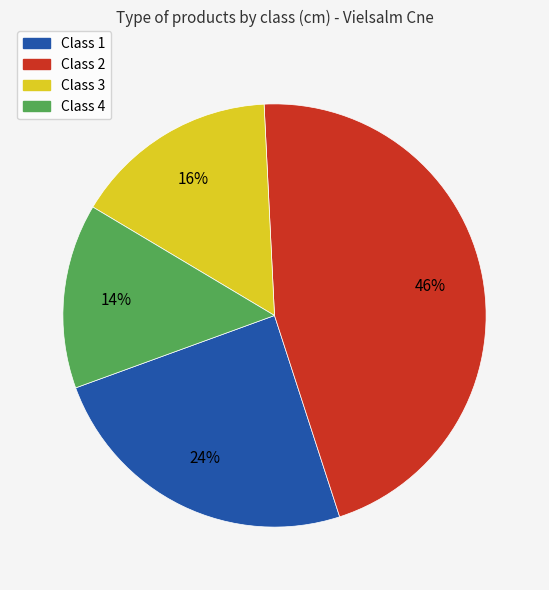

Which category has the biggest portion of the pie?

Class 2